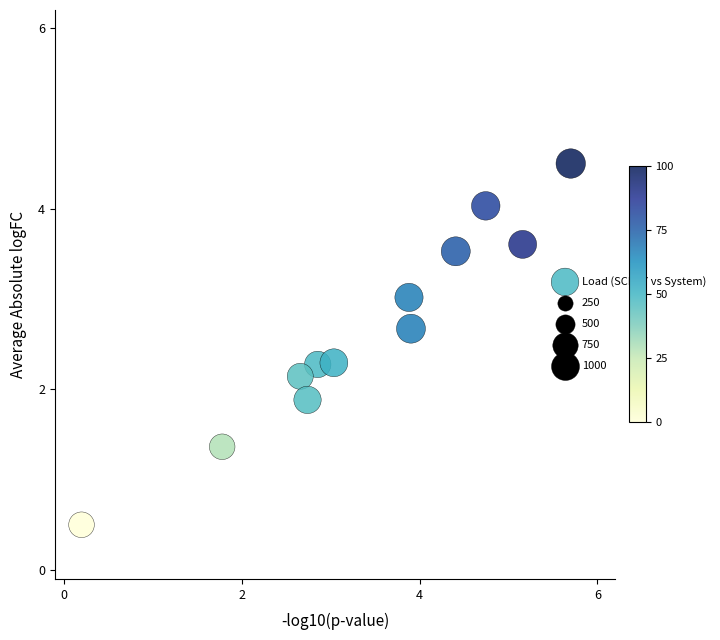

What is the range of Y values (max minus min)?

4.0